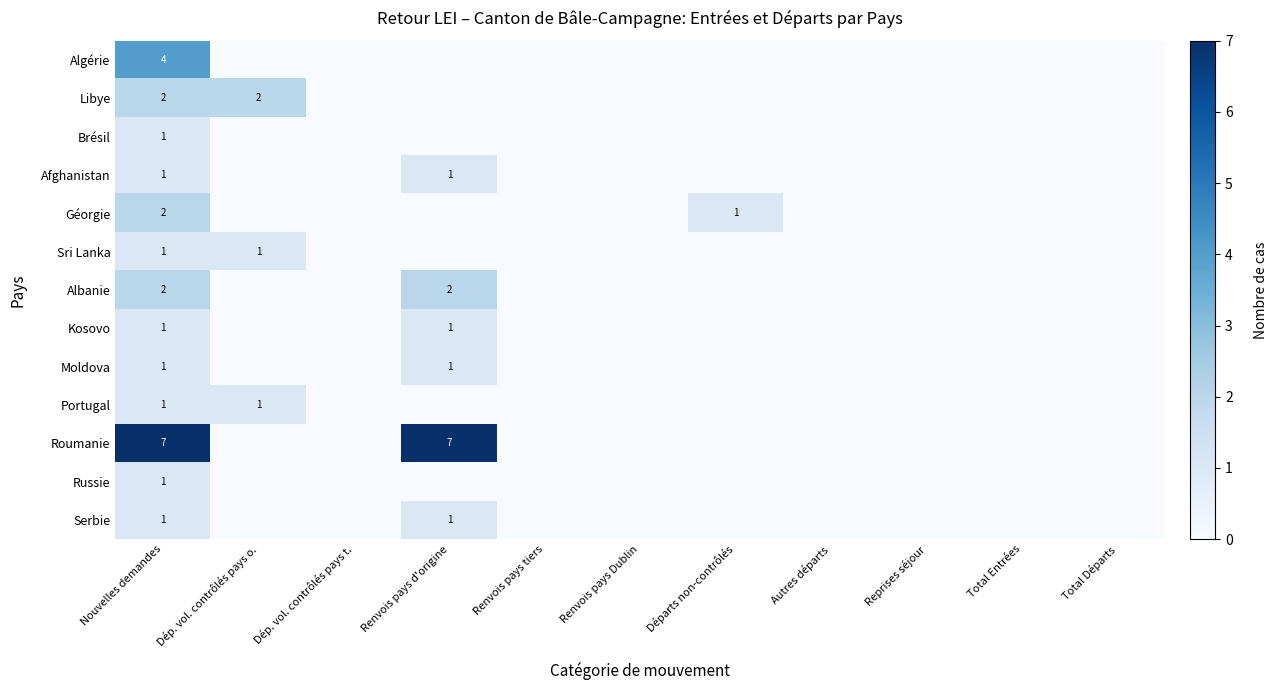

The value of Libye at Dép. vol. contrôlés pays o. is 3. True or false?

False